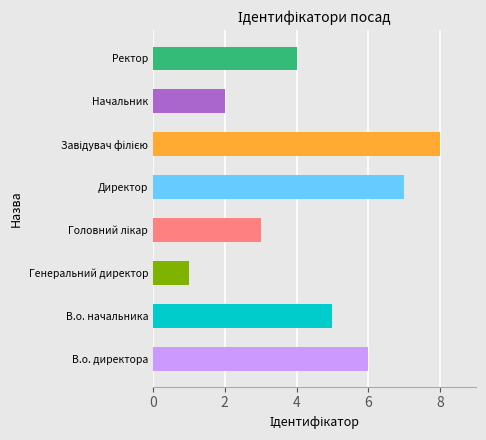

At which label is the value closest to 4?

Ректор